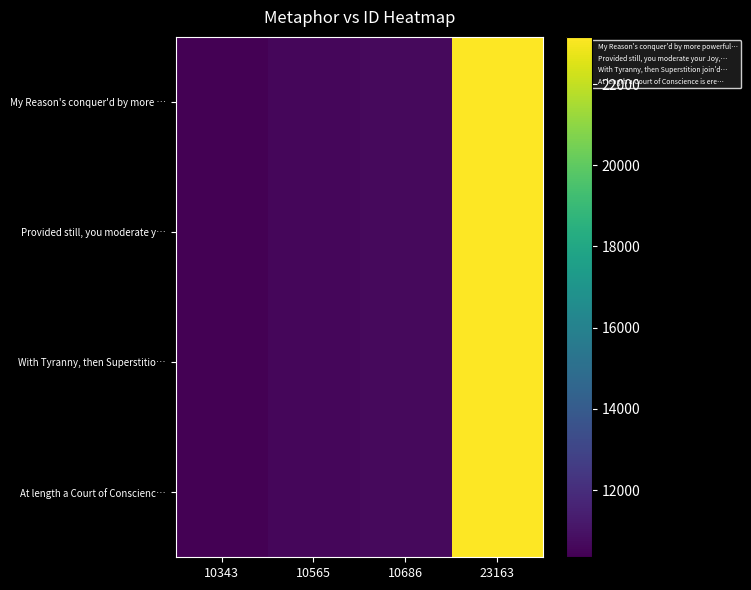

Reading left to right, extract all data points from this chart.

My Reason's conquer'd by more …: 10343=10343	10565=10565	10686=10686	23163=23163
Provided still, you moderate y…: 10343=10343	10565=10565	10686=10686	23163=23163
With Tyranny, then Superstitio…: 10343=10343	10565=10565	10686=10686	23163=23163
At length a Court of Conscienc…: 10343=10343	10565=10565	10686=10686	23163=23163